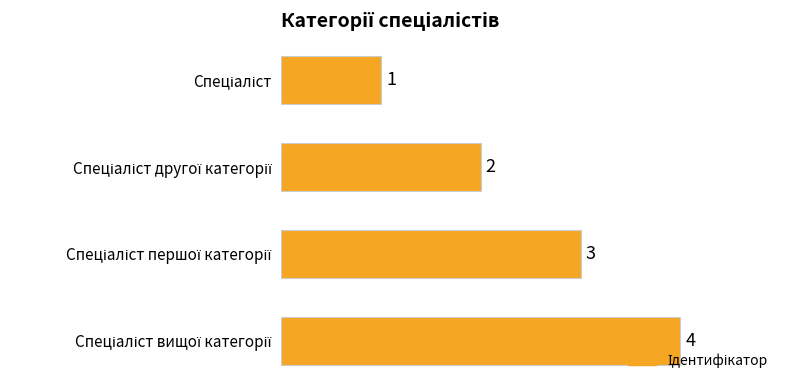

How many values are between 2 and 4?

3